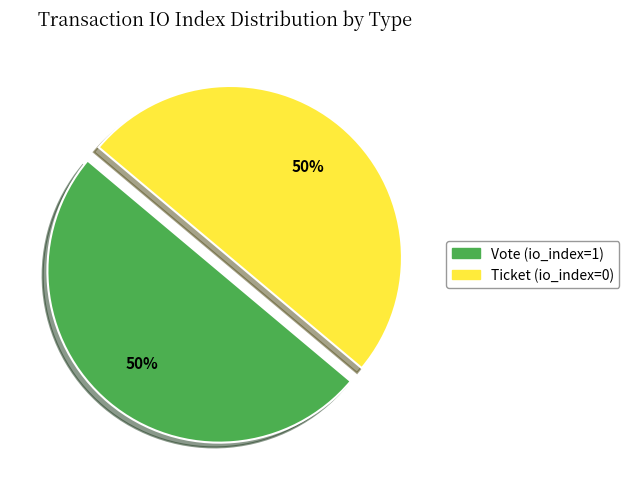

Approximately how many times larger is the value at Vote (io_index=1) compared to Ticket (io_index=0)?

1.0